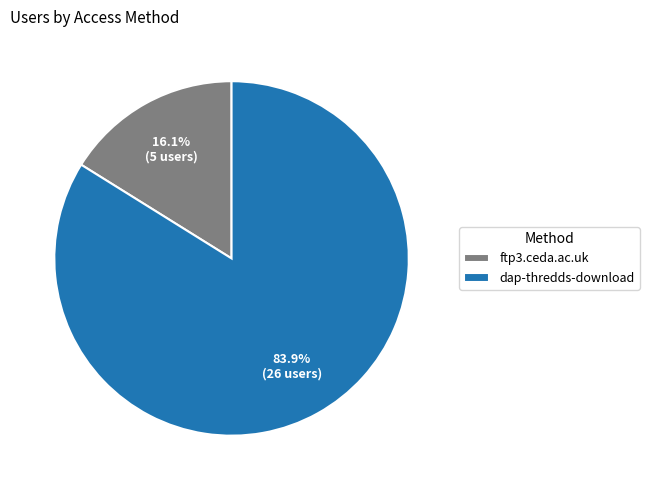

True or false: dap-thredds-download accounts for 84% of the total.

True